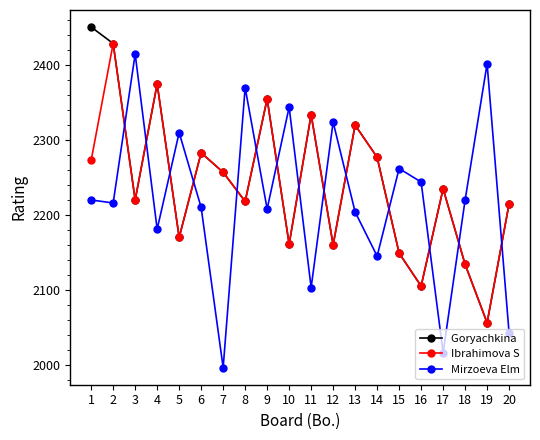

What is the maximum value shown in the chart?

2451